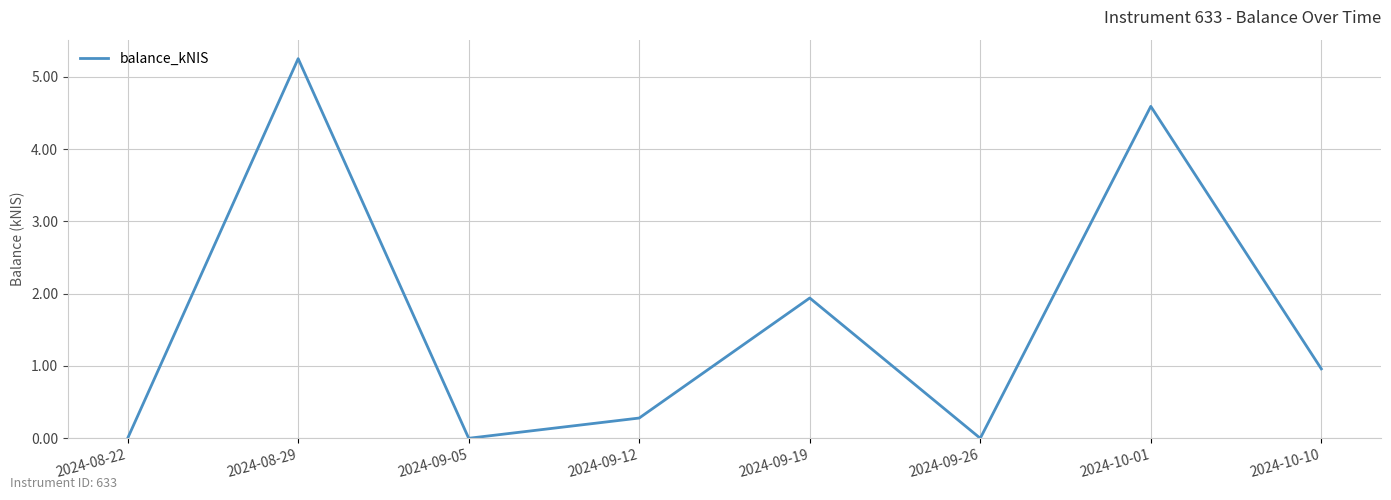

What is the approximate value at 2024-09-12?

0.3